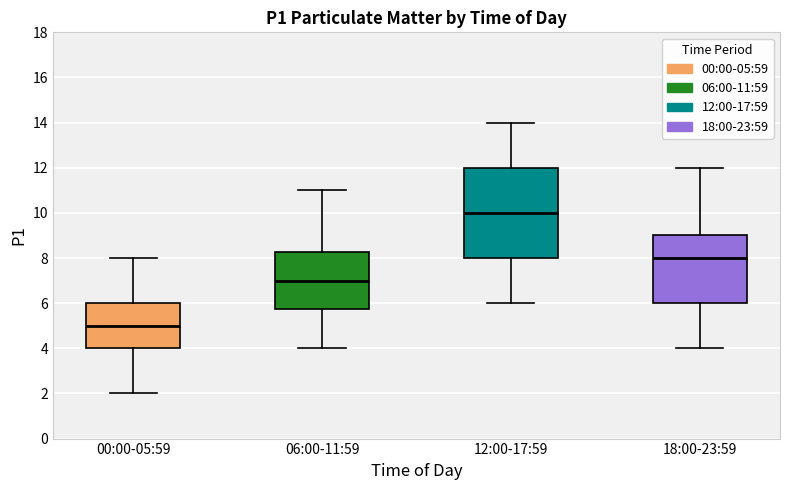

Where does the lower whisker of the box for 18:00-23:59 end on the y-axis? The values are not printed on the chart, so give them approximately, as read against the axis.

4.0